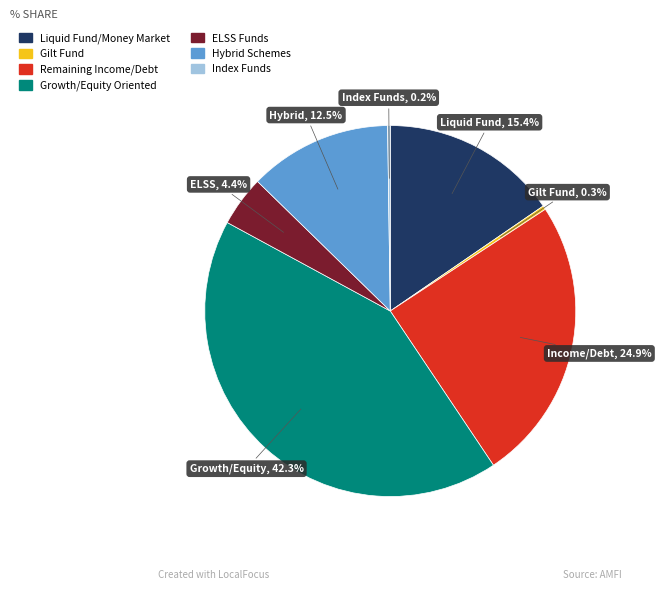

What is the largest slice in the pie chart?

Growth/Equity Oriented